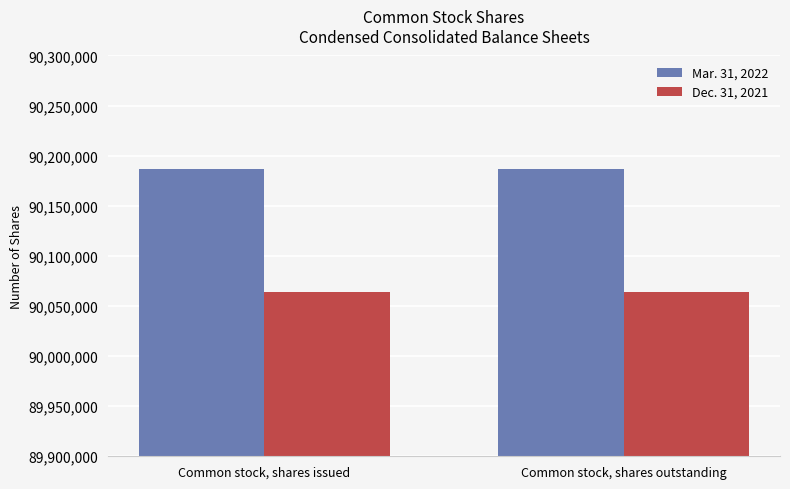

What is the label of the 2nd bar from the left?

Common stock, shares outstanding